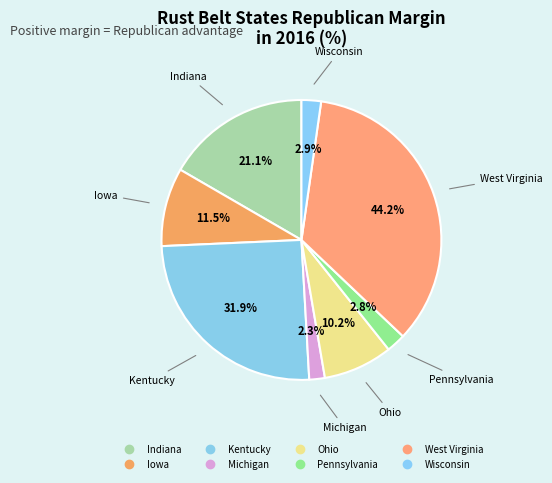

Rank the categories by value from lowest to highest.

Michigan, Pennsylvania, Wisconsin, Ohio, Iowa, Indiana, Kentucky, West Virginia